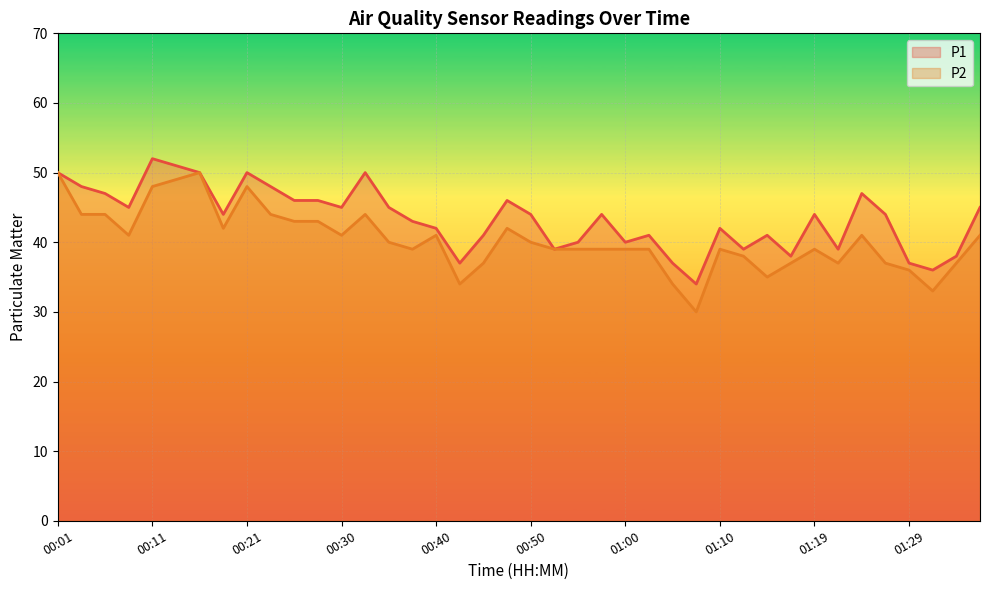

Which series has the largest total across all categories?

P1